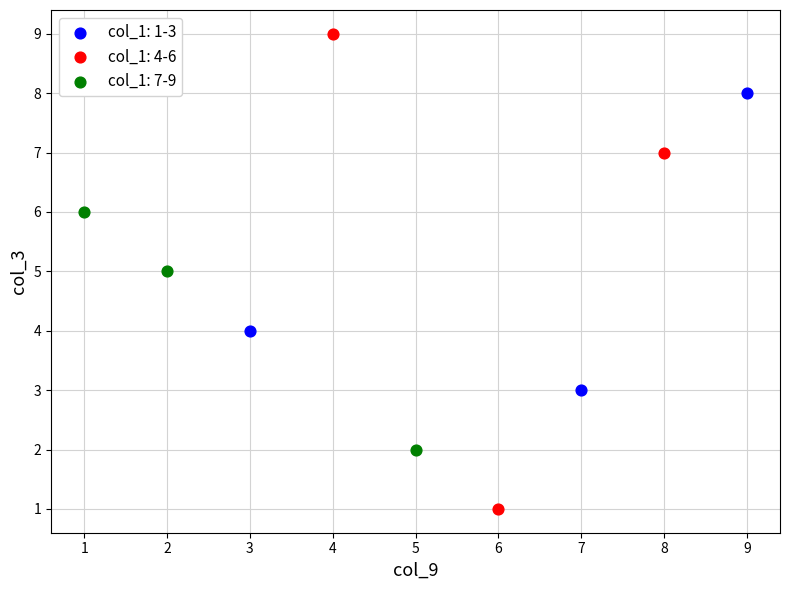

Which series reaches the maximum Y coordinate?

col_1: 4-6